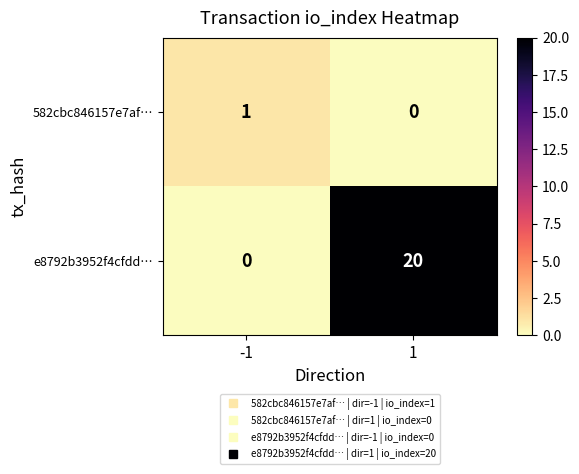

Which series has the largest total across all categories?

e8792b3952f4cfdd…